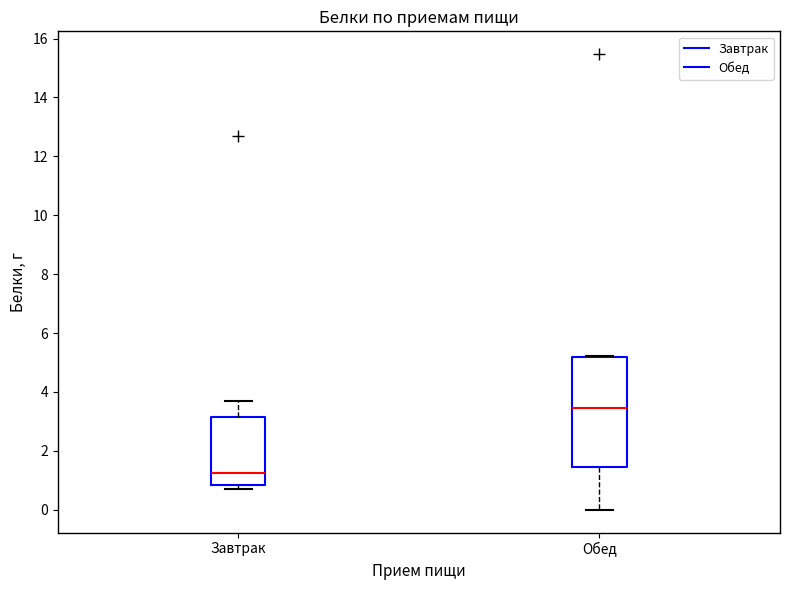

Reading left to right, read every box against the y-axis: the position of its median line, the range the box covers, and the ends of its whiskers. The values are not printed on the chart, so give them approximately, as read against the axis.

Завтрак: median 1.2, box 0.8 to 3.2, whiskers 0.8 (just below the box's lower edge) to 3.8
Обед: median 3.4, box 1.4 to 5.2, whiskers 0.0 to 5.2